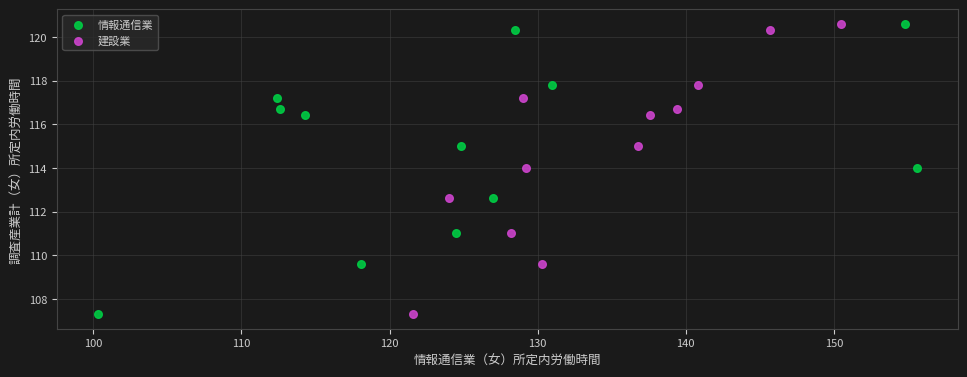

What are all the series names shown in the legend?

情報通信業, 建設業